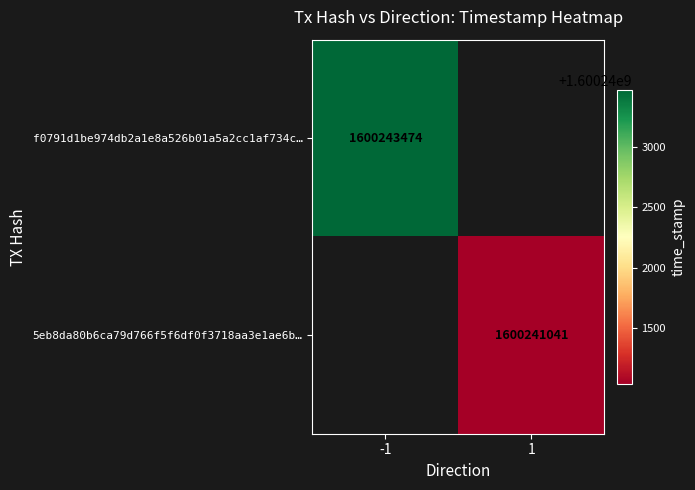

True or false: f0791d1be974db2a1e8a526b01a5a2cc1af734c… has a value of 2418815076 at -1.

False